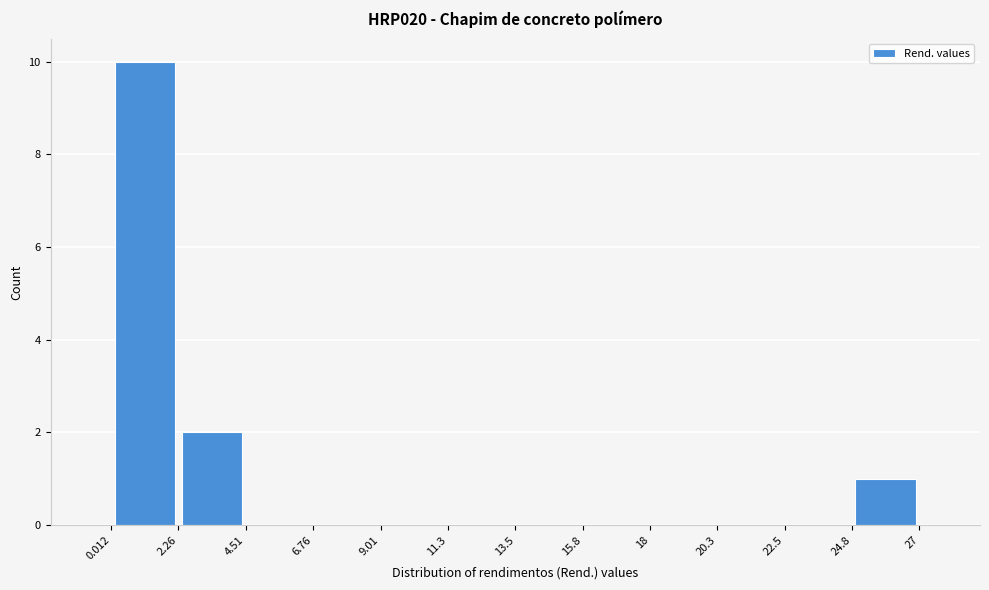

Reading left to right, list every bar in this chart as the range it spans on the x-axis followed by its height. The values are not printed on the chart, so give them approximately, as read against the axis.

0.012 to 2.26: 10
2.26 to 4.51: 2
4.51 to 6.76: 0
6.76 to 9.01: 0
9.01 to 11.3: 0
11.3 to 13.5: 0
13.5 to 15.8: 0
15.8 to 18: 0
18 to 20.3: 0
20.3 to 22.5: 0
22.5 to 24.8: 0
24.8 to 27: 1